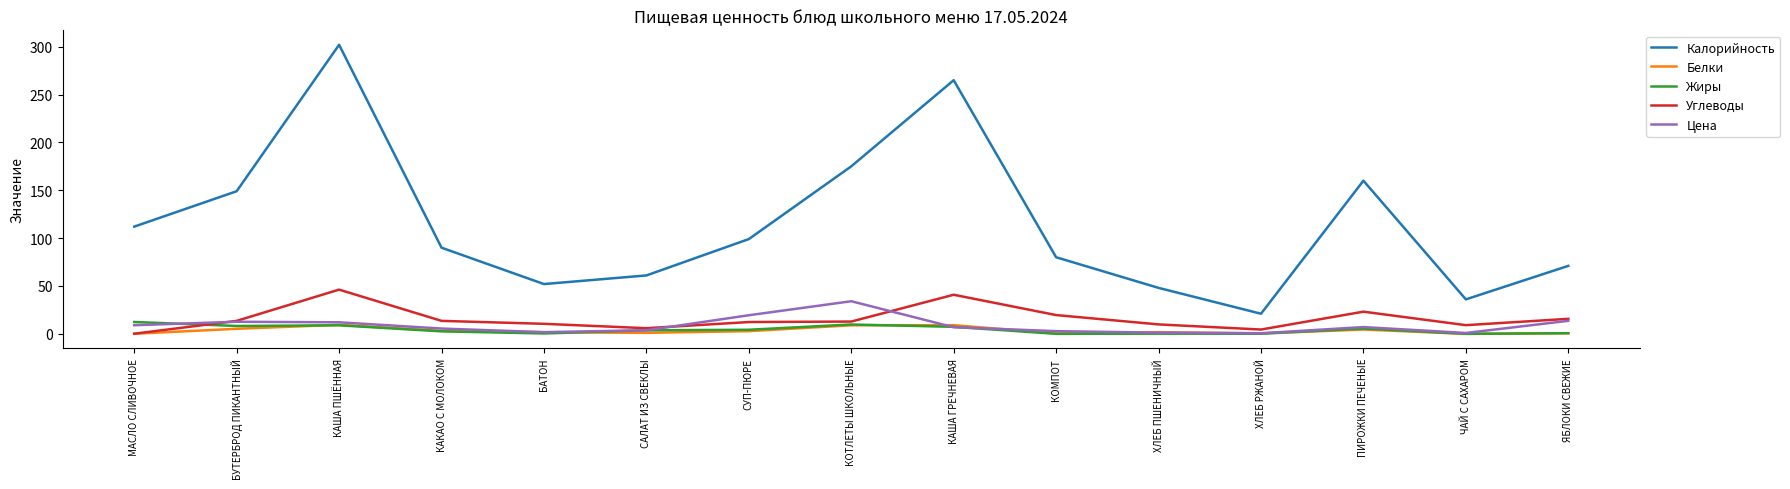

Which series has the largest total across all categories?

Калорийность